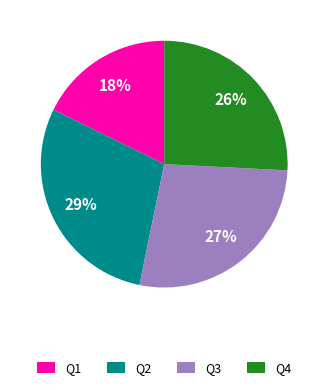

Does Q3 represent more than half of the total?

No